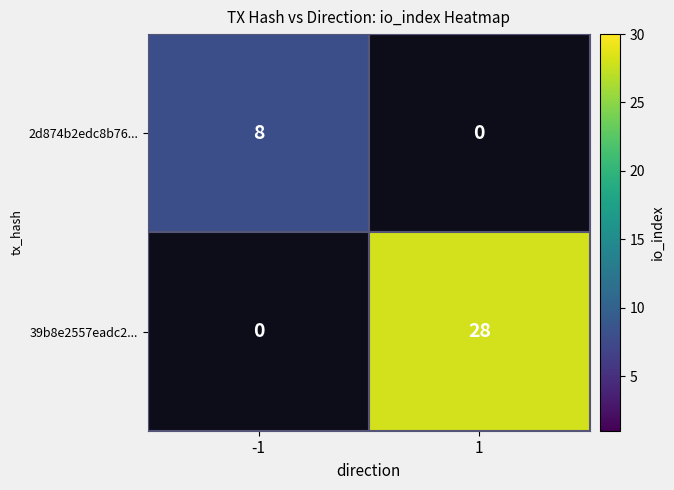

The value of 39b8e2557eadc2... at 1 is 28. True or false?

True